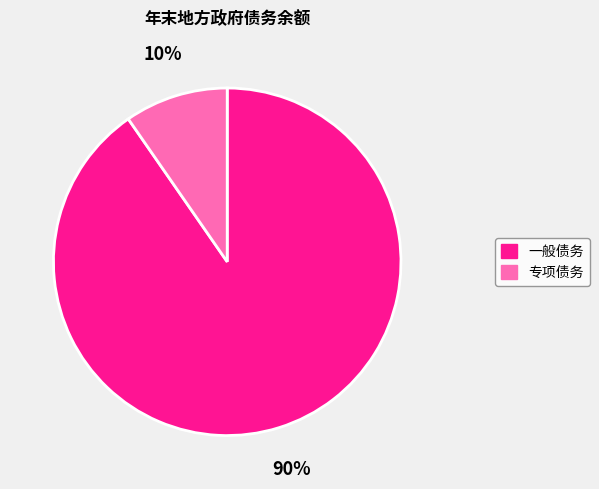

Which slice is the largest?

一般债务